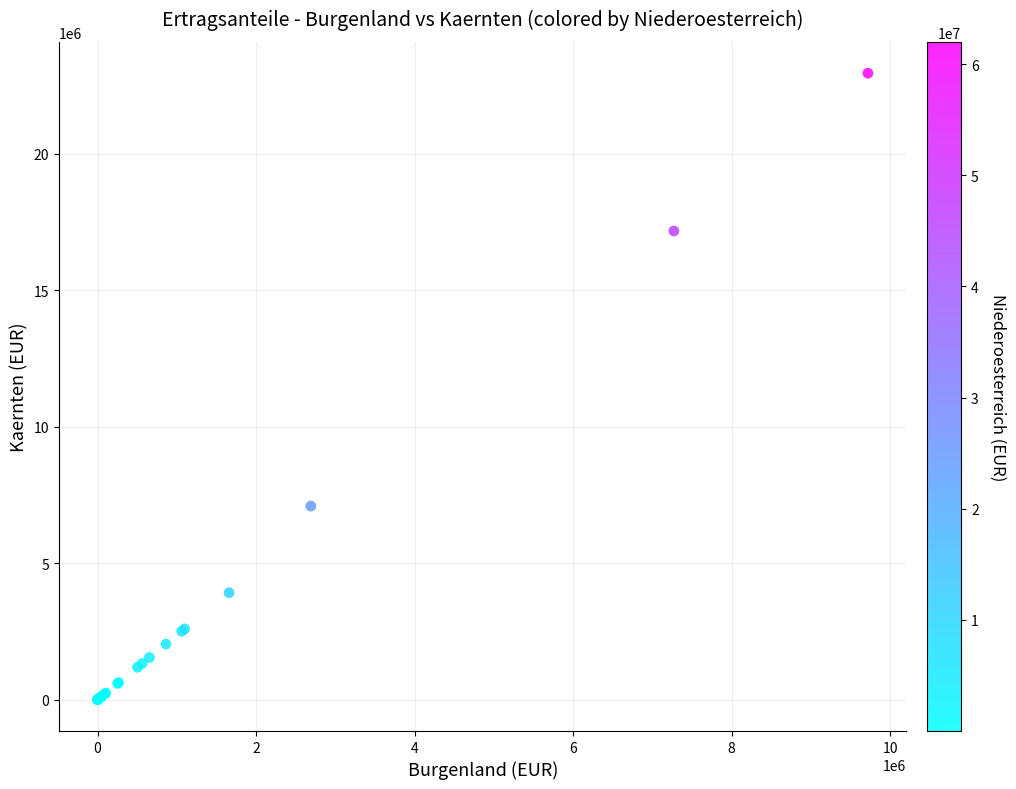

What Y value in the scatter plot is closest to 11474803?

7092551.4